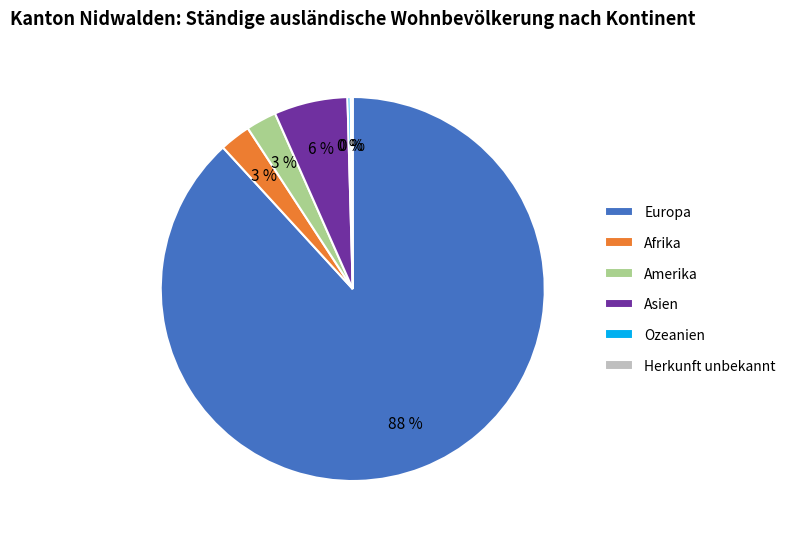

Is there a majority slice in this chart?

Yes